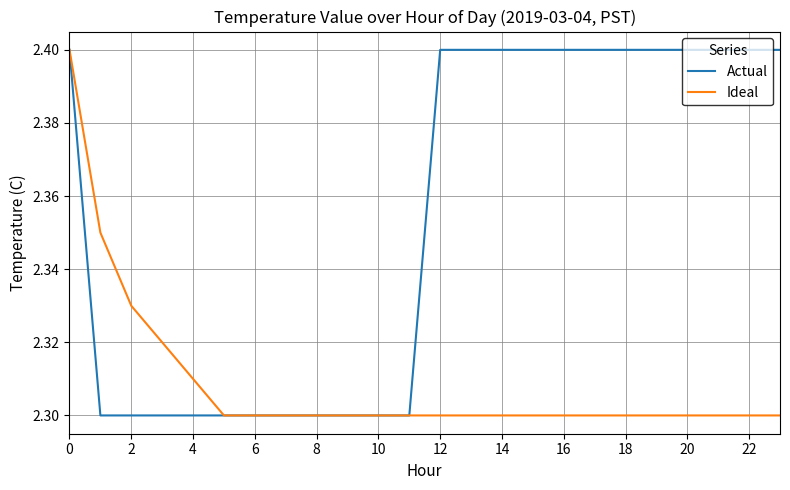

How many Actual values are between 2 and 3?

24